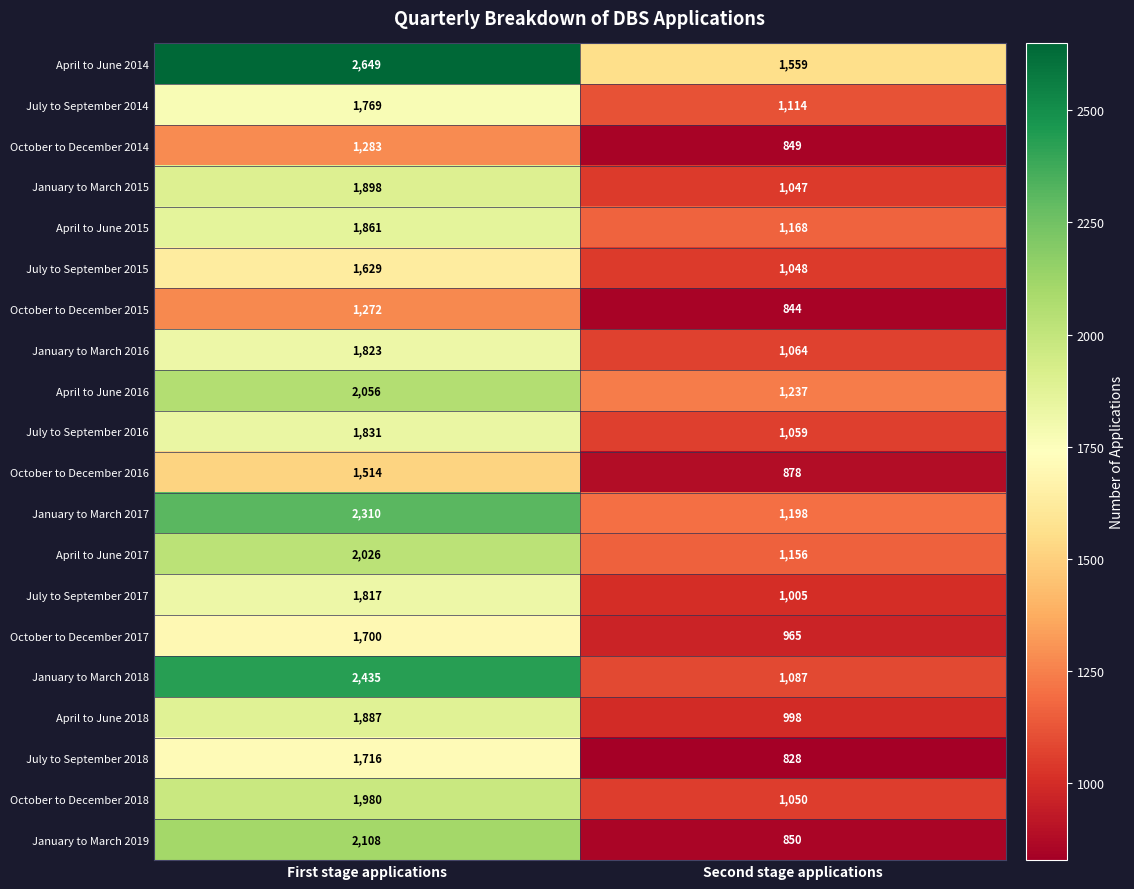

At which label is July to September 2014 closest to 1441?

Second stage applications